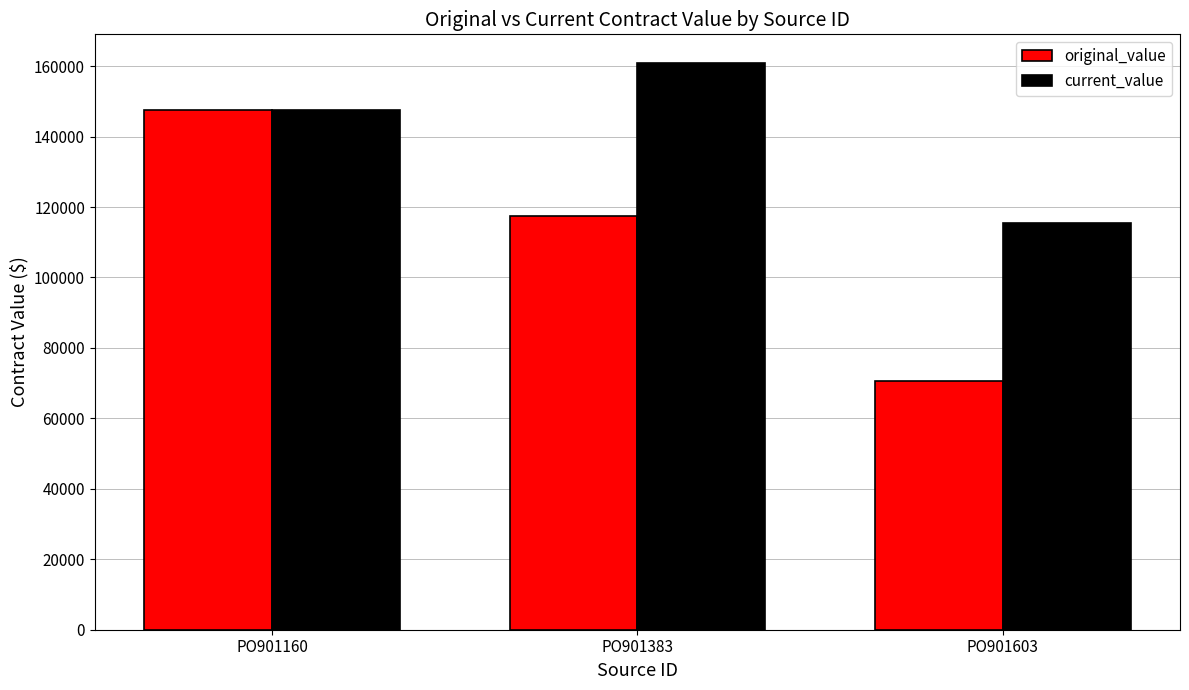

Rank the series at PO901383 from lowest to highest value.

original_value, current_value